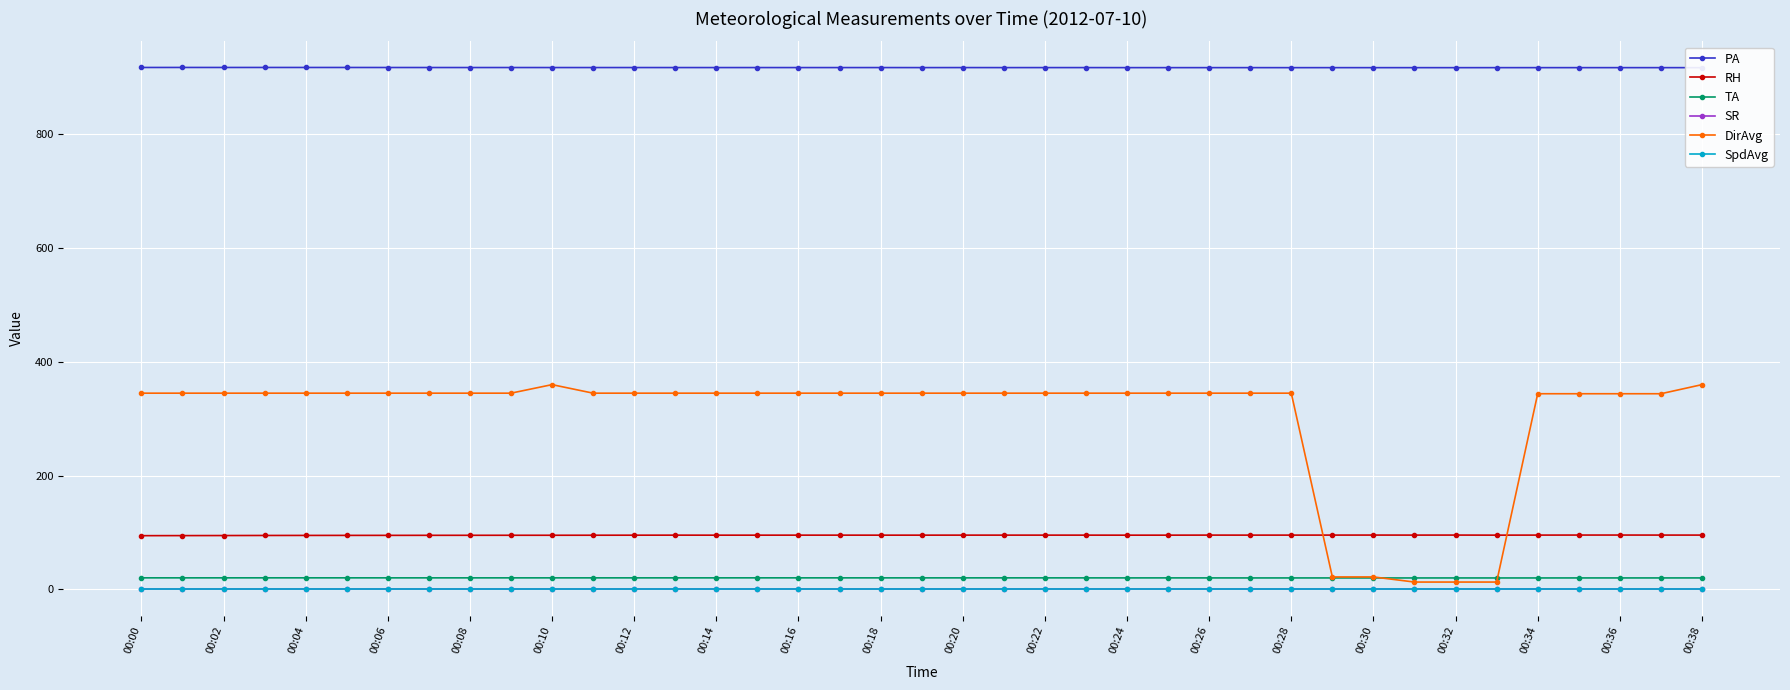

Does the chart have visible grid lines?

Yes